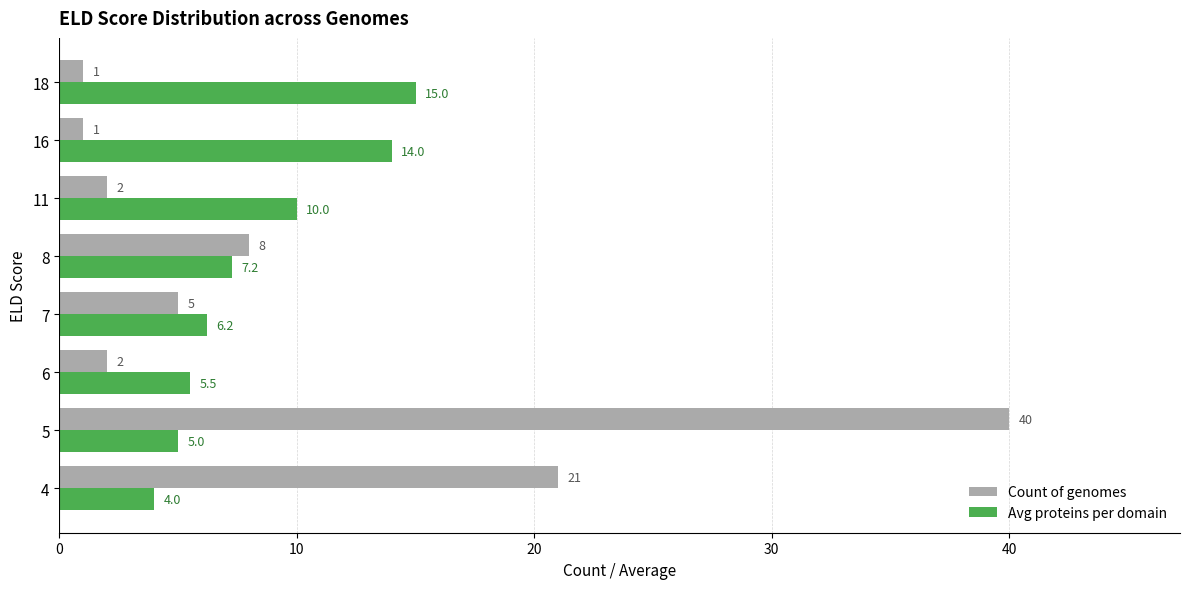

What is the sum of all Avg proteins per domain values?

67.0